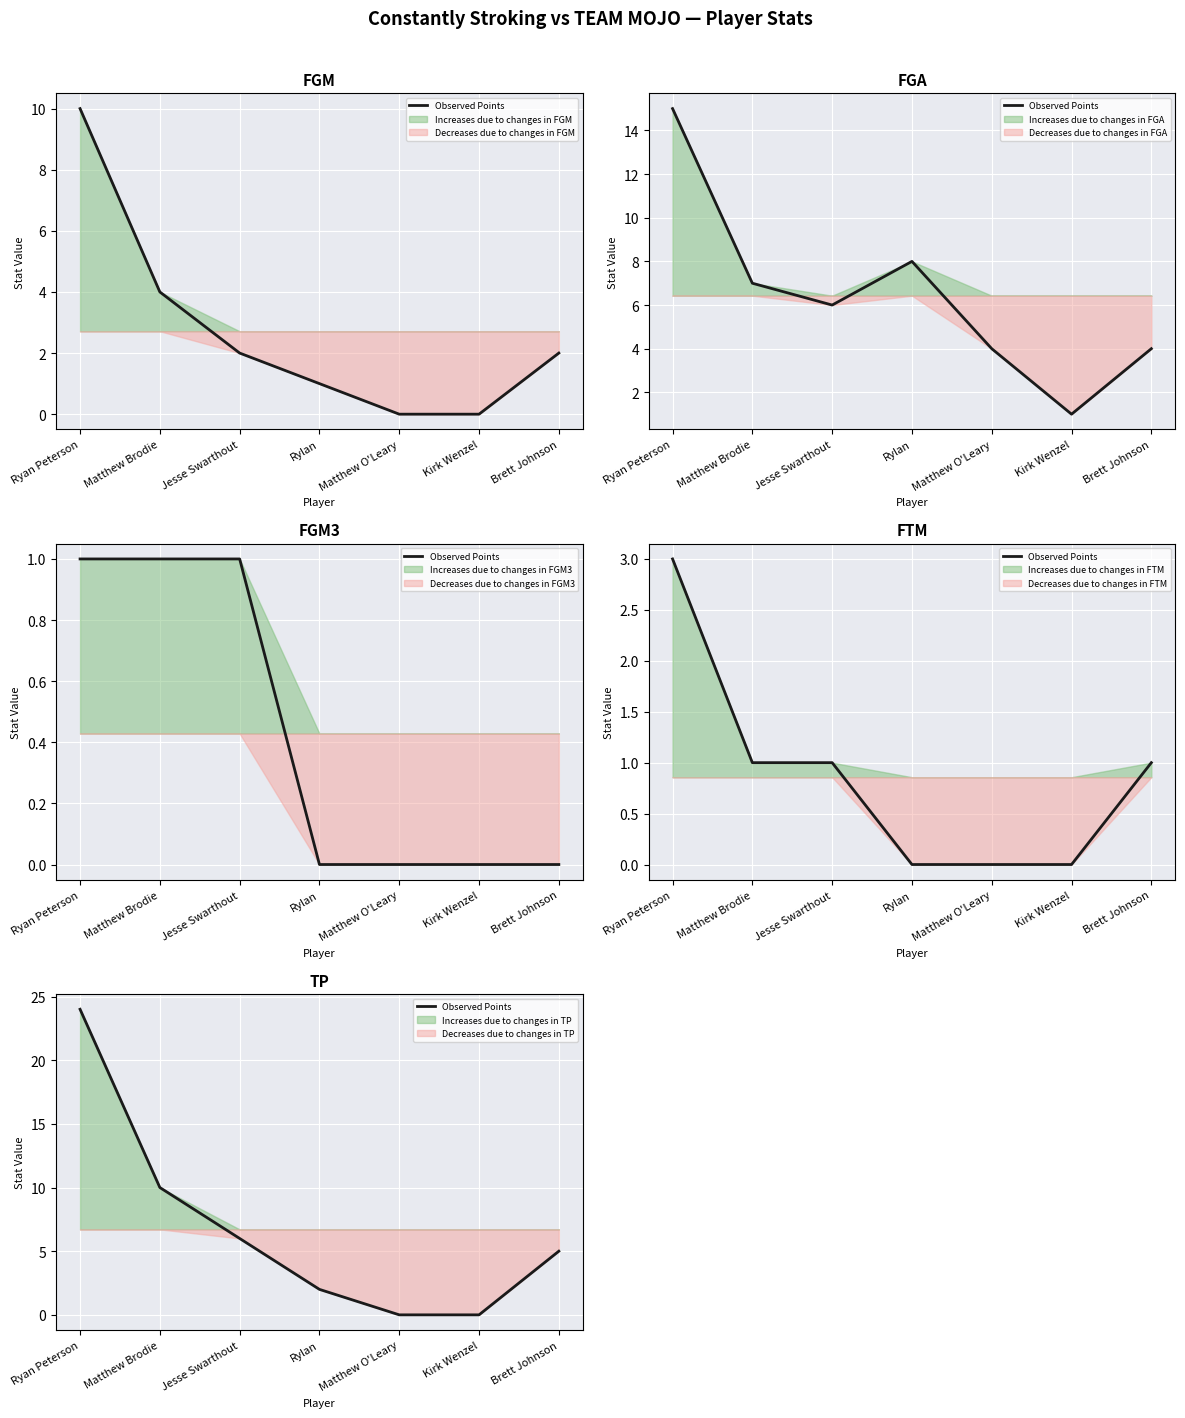

Reading left to right, extract all data points from this chart.

Ryan Peterson=24	Matthew Brodie=10	Jesse Swarthout=6	Rylan=2	Matthew O'Leary=0	Kirk Wenzel=0	Brett Johnson=5